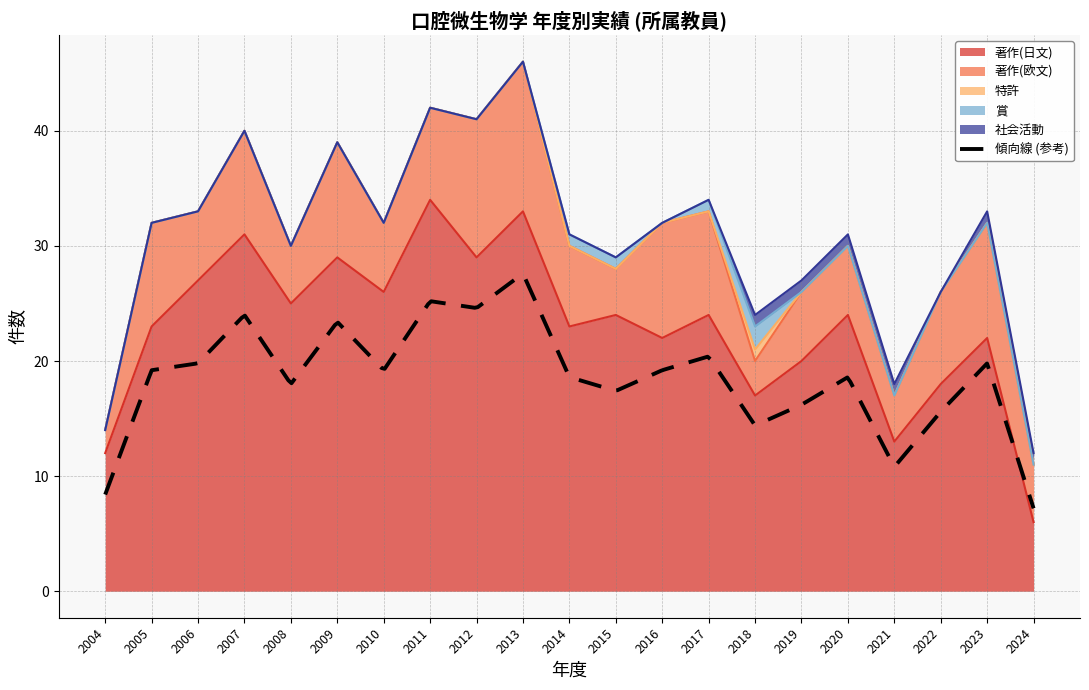

Where does the 著作(欧文) series first go above 7?

2005